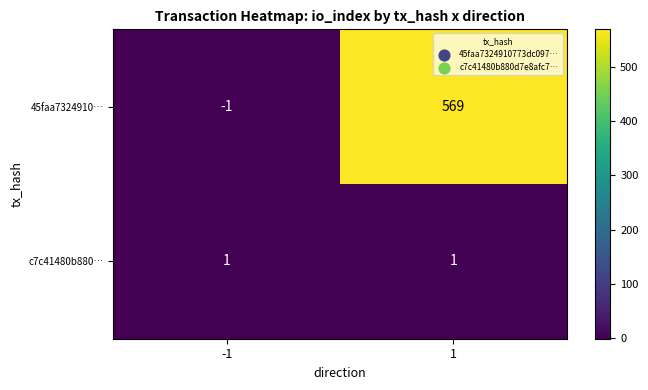

What is the difference between the maximum and minimum values in the 45faa7324910… series?

570